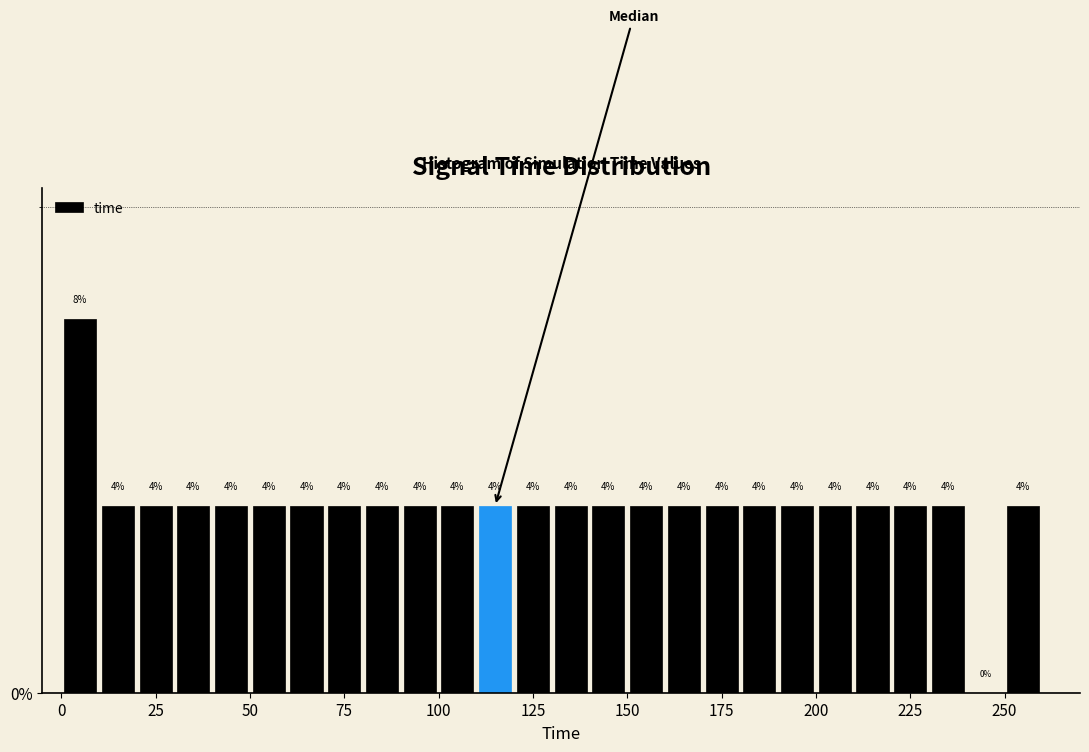

Read against the x-axis, roughly where is the centre of the tallest bar?

5